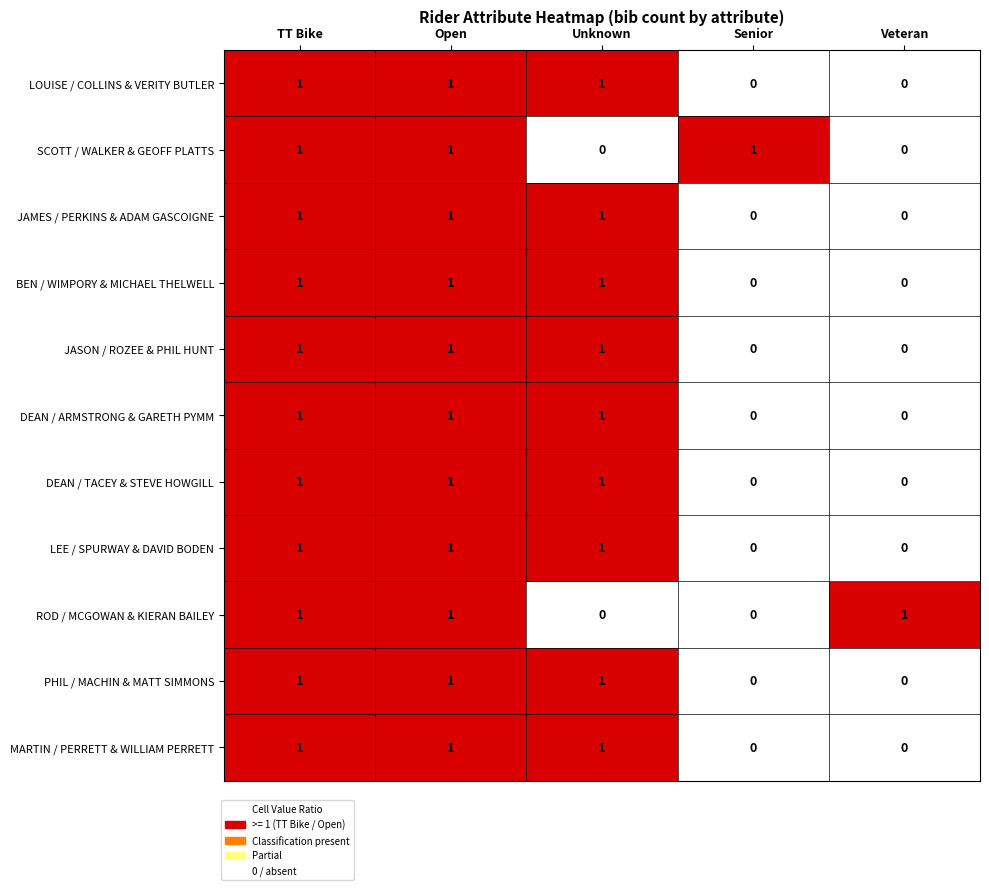

True or false: MARTIN / PERRETT & WILLIAM PERRETT has a value of 1 at Unknown.

True